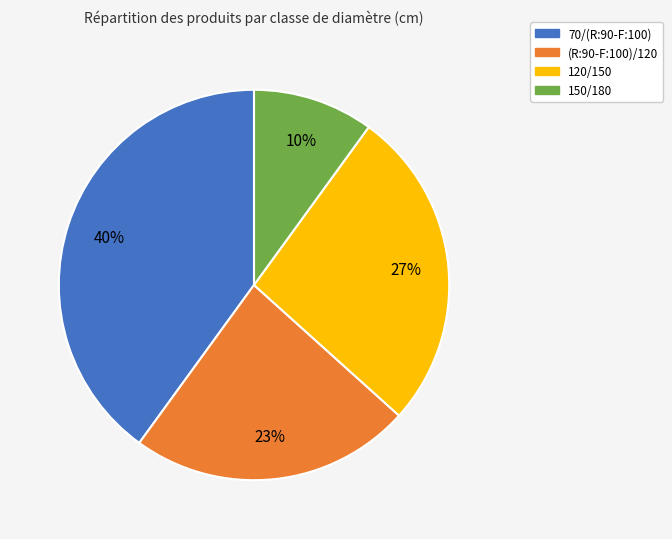

What percentage is the 150/180 slice, to the nearest percent?

10%